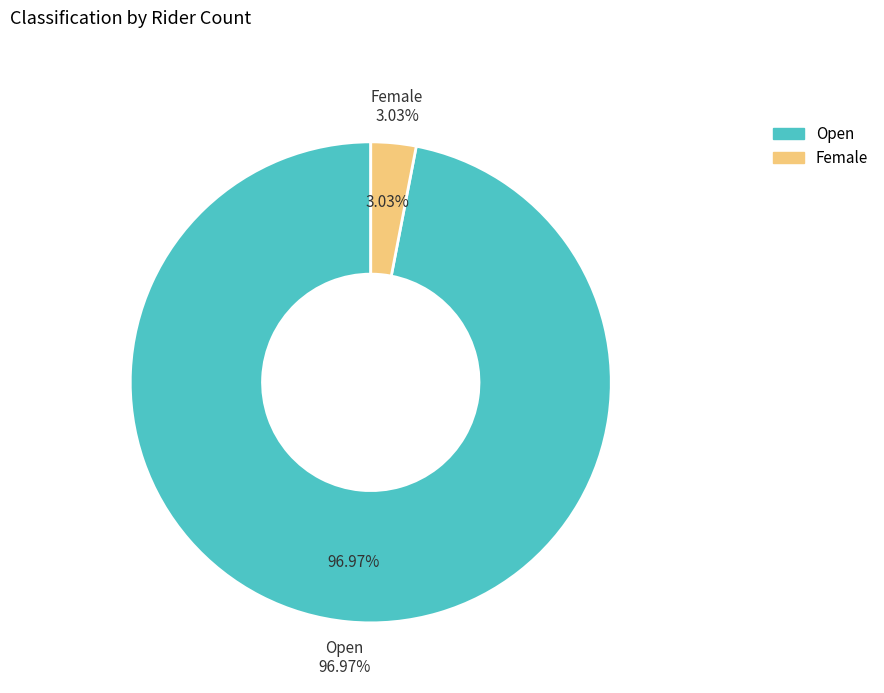

How many segments does this pie chart have?

2